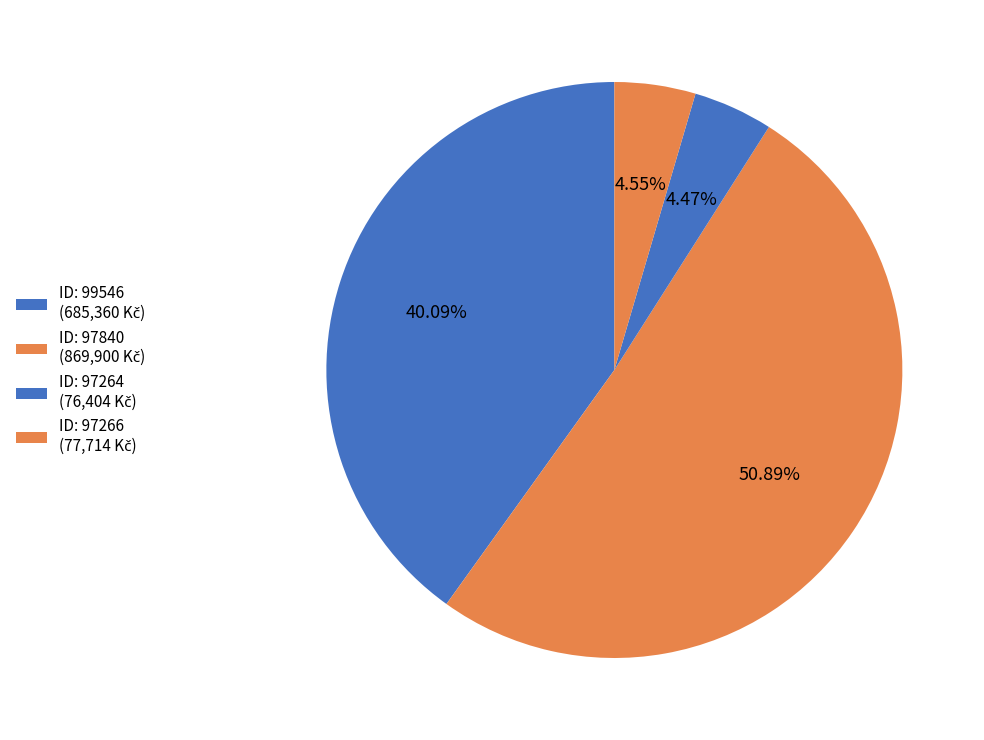

How many segments does this pie chart have?

4